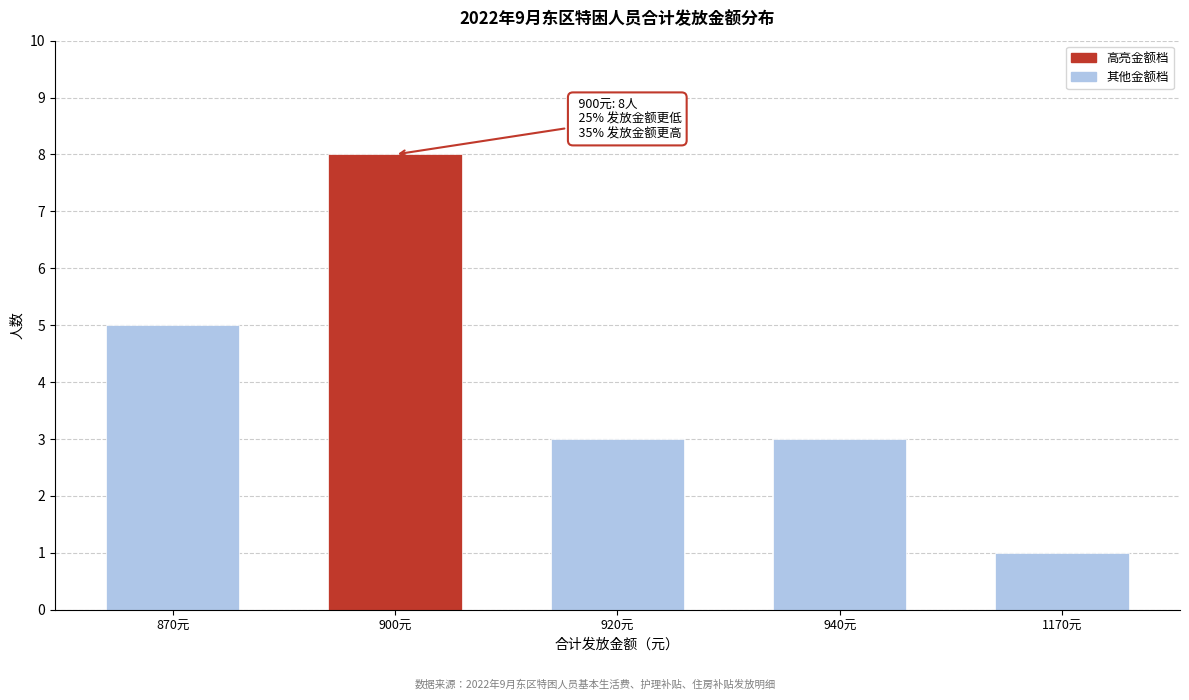

Reading left to right, transcribe all the data shown in this chart.

5	8	3	3	1